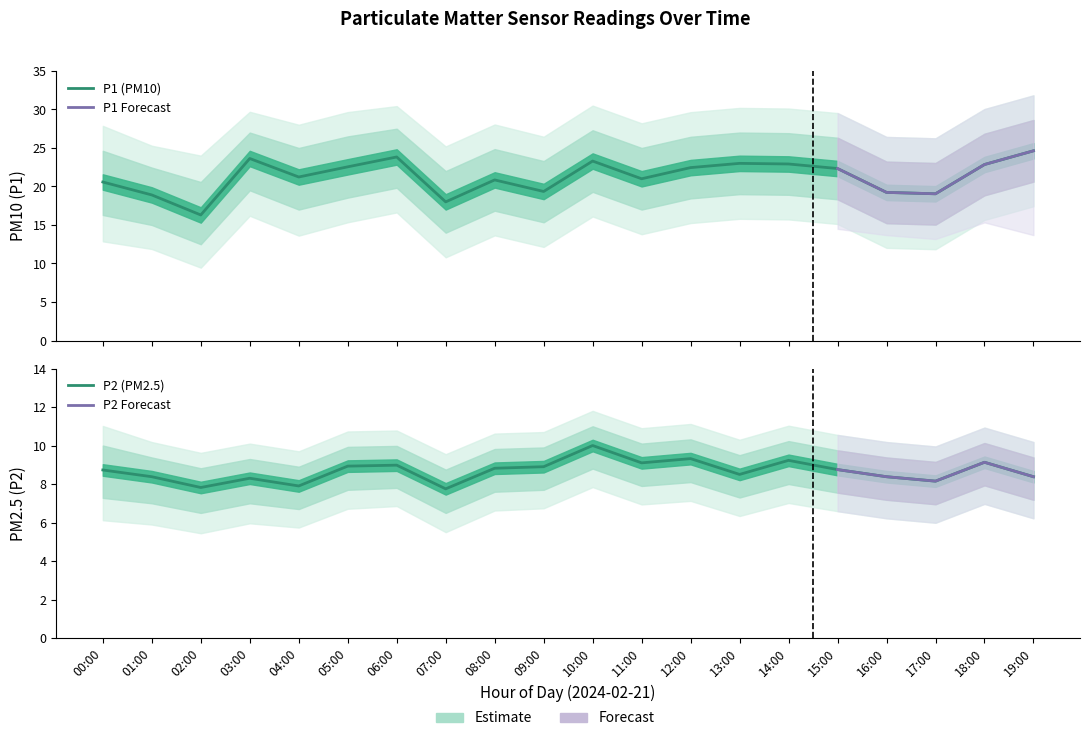

Is the value of P1 at 03:00 greater than the value of P2 at 02:00?

Yes